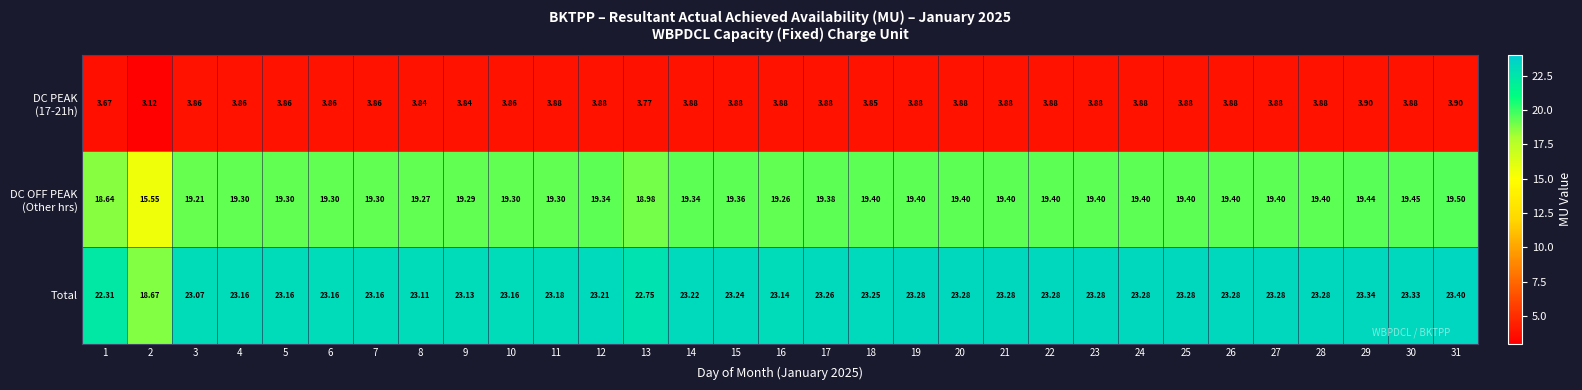

Which series has the largest range (max minus min)?

Total